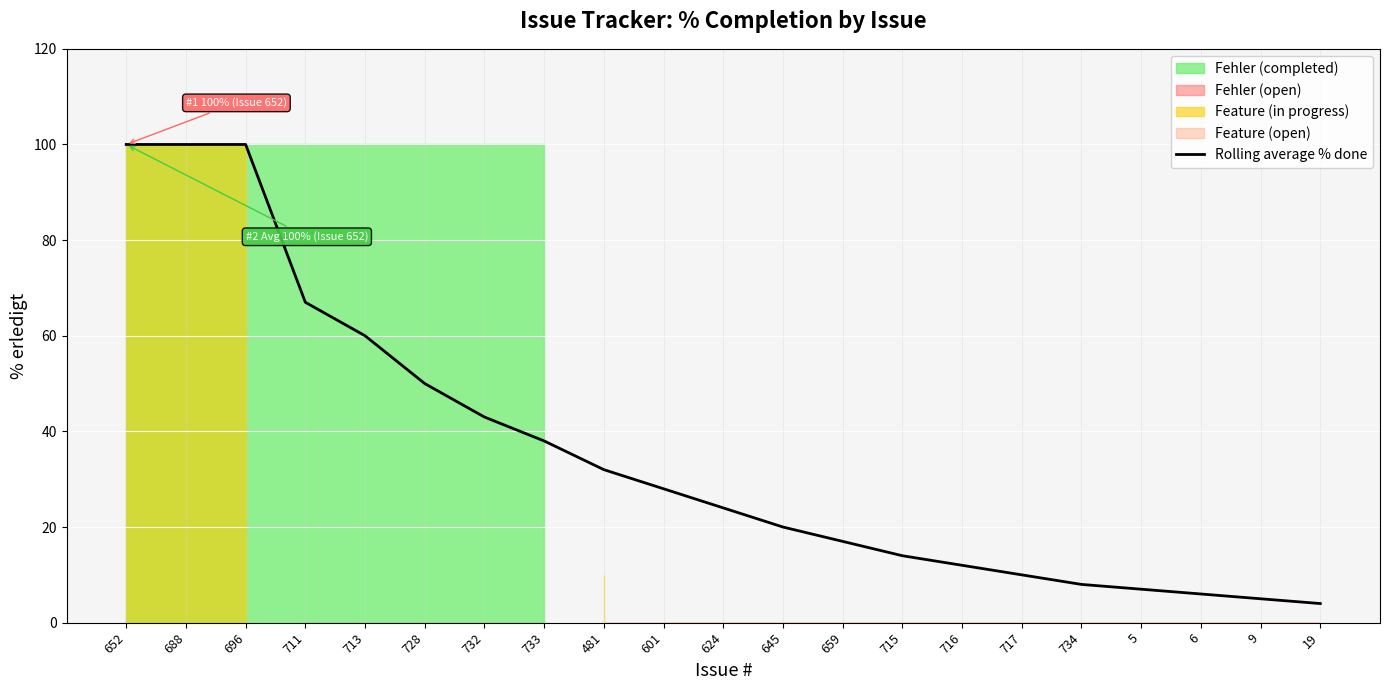

Rank the categories by value from highest to lowest.

652, 688, 696, 711, 713, 728, 732, 733, 481, 601, 624, 645, 659, 715, 716, 717, 734, 5, 6, 9, 19